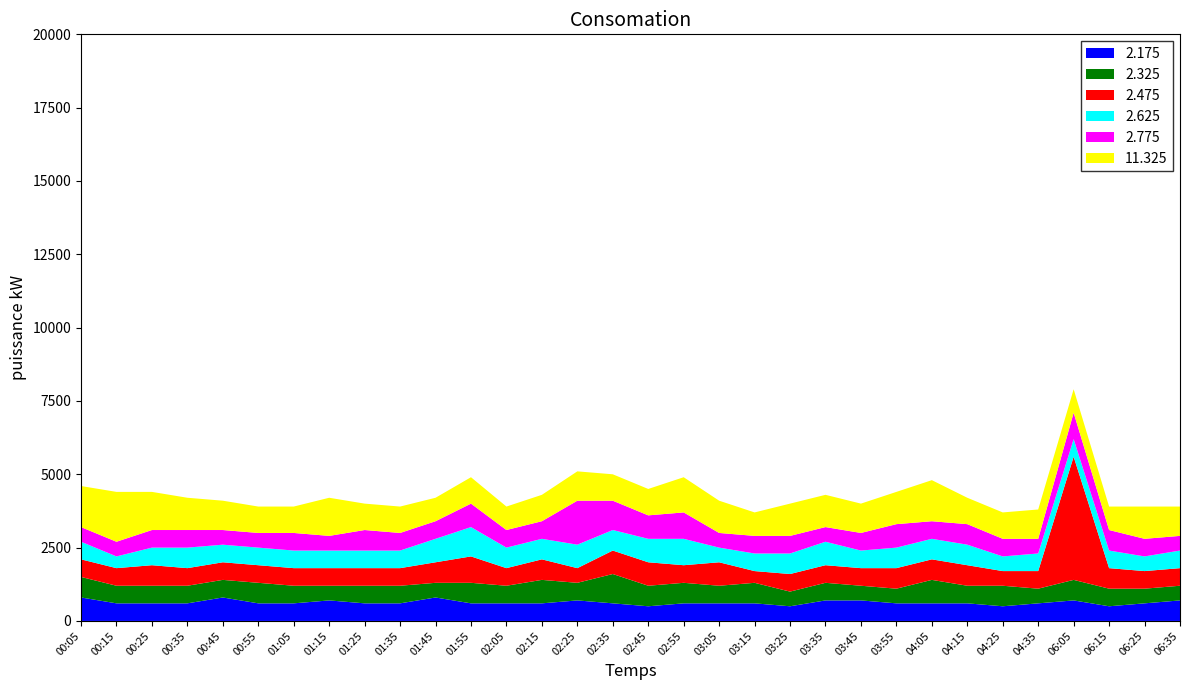

Reading right to left, what are all the values shown in this chart?

2.175: 0.7	0.6	0.5	0.7	0.6	0.5	0.6	0.6	0.6	0.7	0.7	0.5	0.6	0.6	0.6	0.5	0.6	0.7	0.6	0.6	0.6	0.8	0.6	0.6	0.7	0.6	0.6	0.8	0.6	0.6	0.6	0.8
2.325: 0.5	0.5	0.6	0.7	0.5	0.7	0.6	0.8	0.5	0.5	0.6	0.5	0.7	0.6	0.7	0.7	1.0	0.6	0.8	0.6	0.7	0.5	0.6	0.6	0.5	0.6	0.7	0.6	0.6	0.6	0.6	0.7
2.475: 0.6	0.6	0.7	4.2	0.6	0.5	0.7	0.7	0.7	0.6	0.6	0.6	0.4	0.8	0.6	0.8	0.8	0.5	0.7	0.6	0.9	0.7	0.6	0.6	0.6	0.6	0.6	0.6	0.6	0.7	0.6	0.6
2.625: 0.6	0.5	0.6	0.6	0.6	0.5	0.7	0.7	0.7	0.6	0.8	0.7	0.6	0.5	0.9	0.8	0.7	0.8	0.7	0.7	1.0	0.8	0.6	0.6	0.6	0.6	0.6	0.6	0.7	0.6	0.4	0.6
2.775: 0.5	0.6	0.7	0.9	0.5	0.6	0.7	0.6	0.8	0.6	0.5	0.6	0.6	0.5	0.9	0.8	1.0	1.5	0.6	0.6	0.8	0.6	0.6	0.7	0.5	0.6	0.5	0.5	0.6	0.6	0.5	0.5
11.325: 1.0	1.1	0.8	0.8	1.0	0.9	0.9	1.4	1.1	1.0	1.1	1.1	0.8	1.1	1.2	0.9	0.9	1.0	0.9	0.8	0.9	0.8	0.9	0.9	1.3	0.9	0.9	1.0	1.1	1.3	1.7	1.4